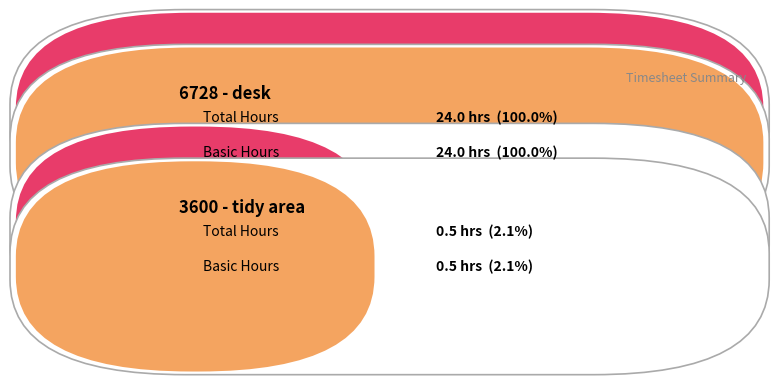

Which series has the largest total across all categories?

Total Hours